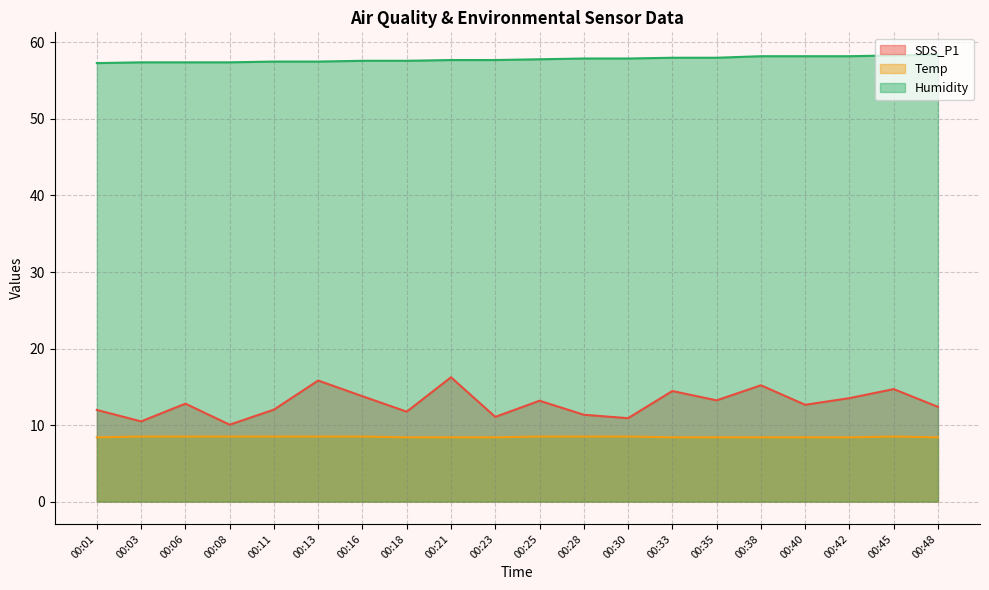

Which series changed the most between 00:13 and 00:18?

SDS_P1